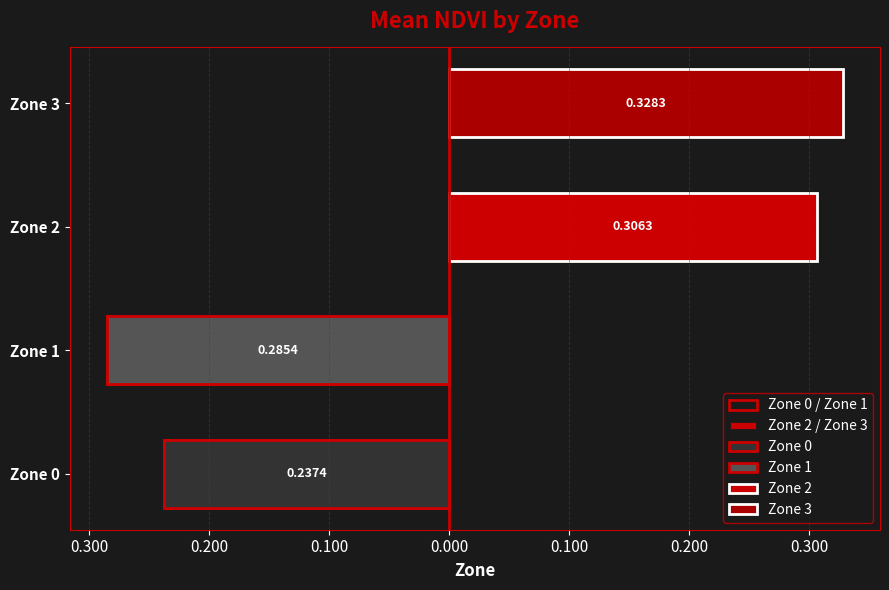

At how many categories does at least one series exceed 0?

2